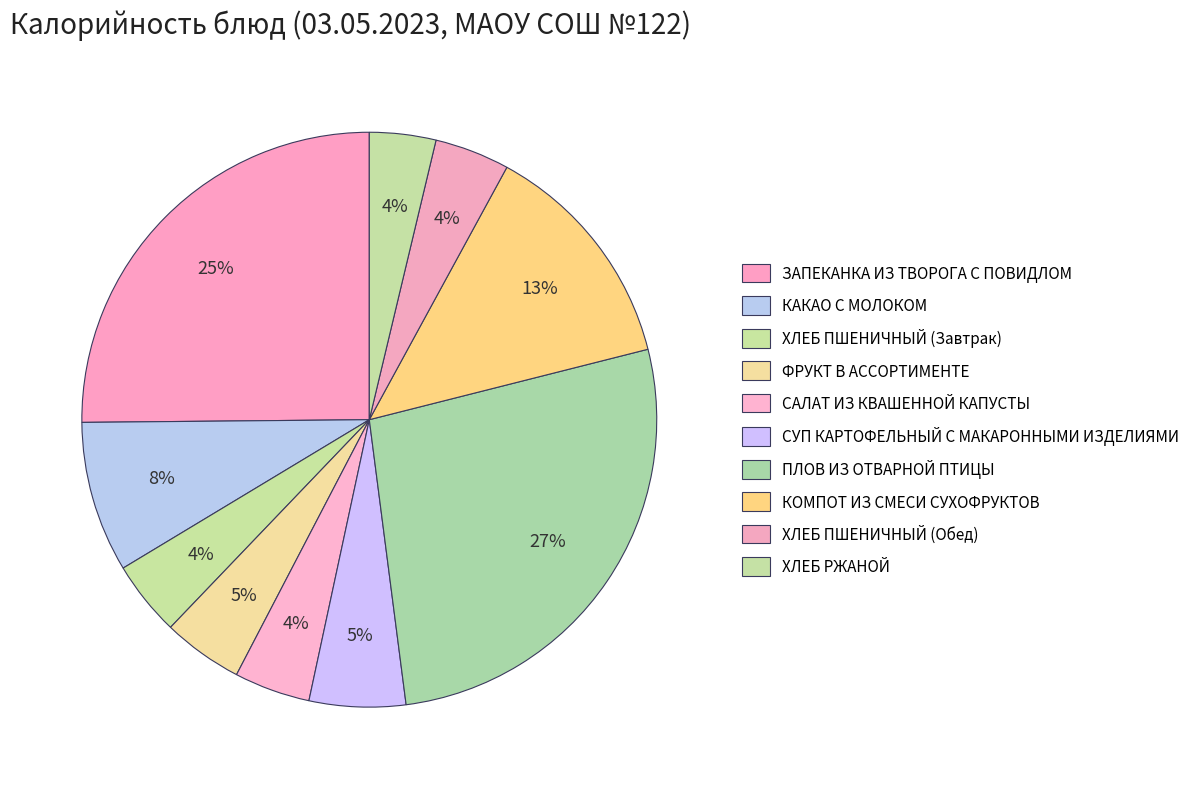

Count the number of slices in the pie.

10